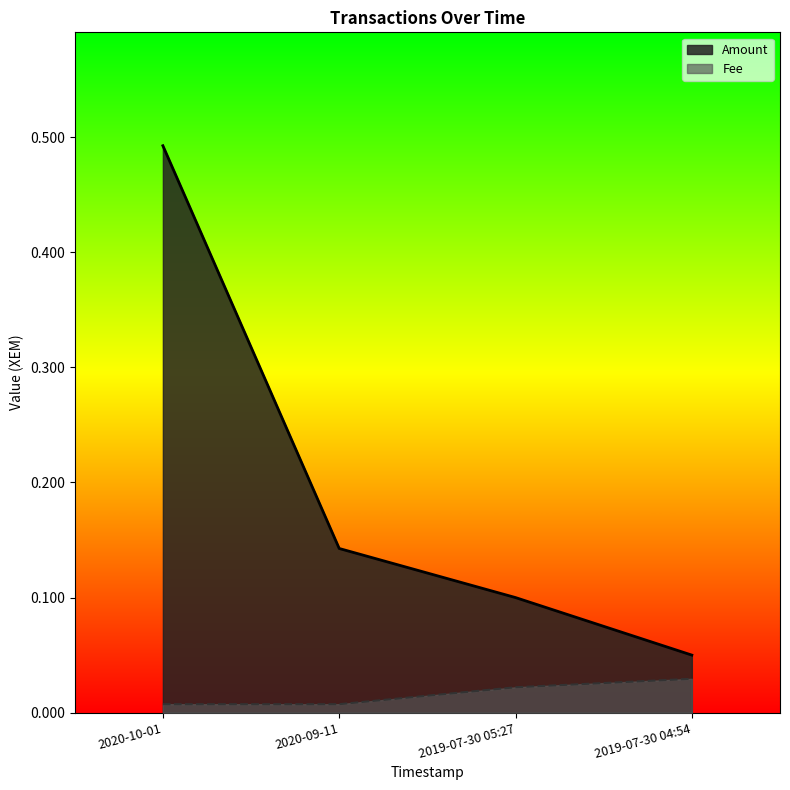

The Amount series shows 0.1 at 2020-09-11. True or false?

True